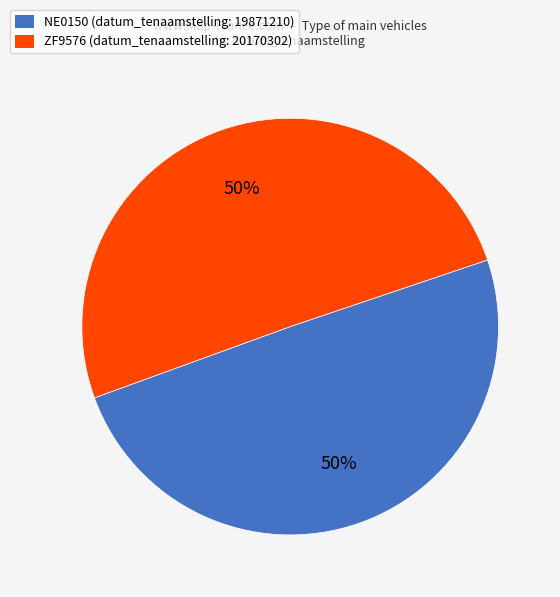

True or false: NE0150 accounts for 60% of the total.

False